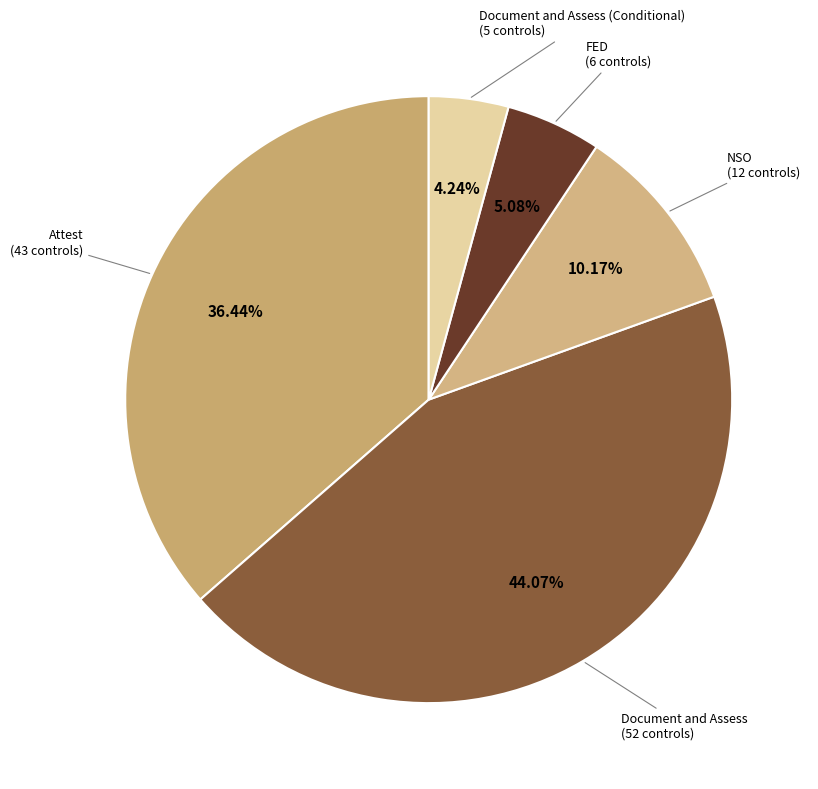

How many segments does this pie chart have?

5